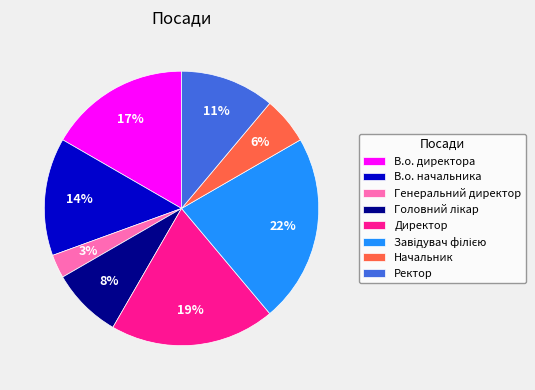

Which slice is the smallest?

Генеральний директор